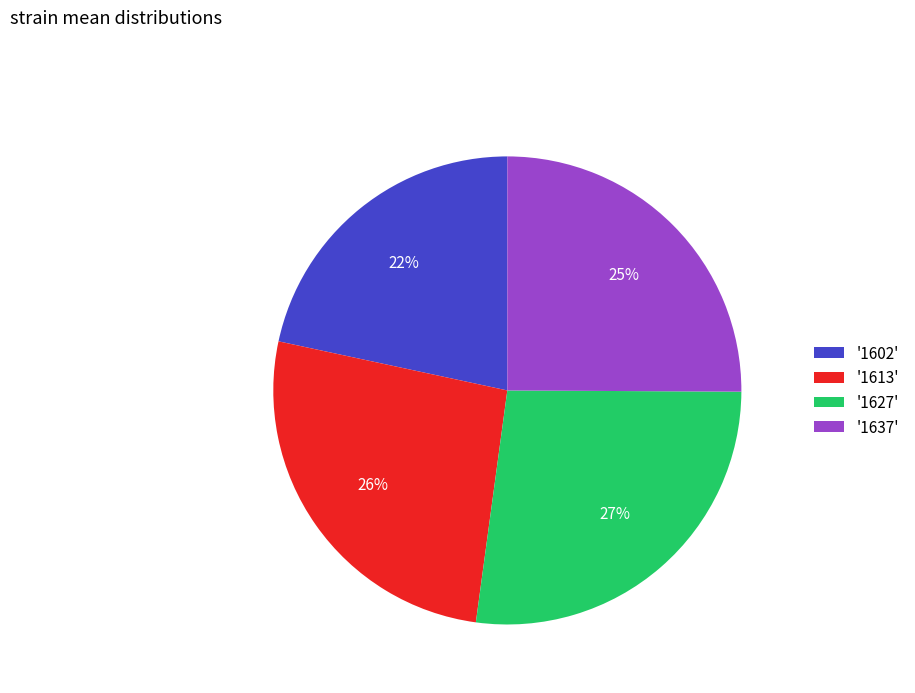

Is there any slice that represents more than half of the pie?

No